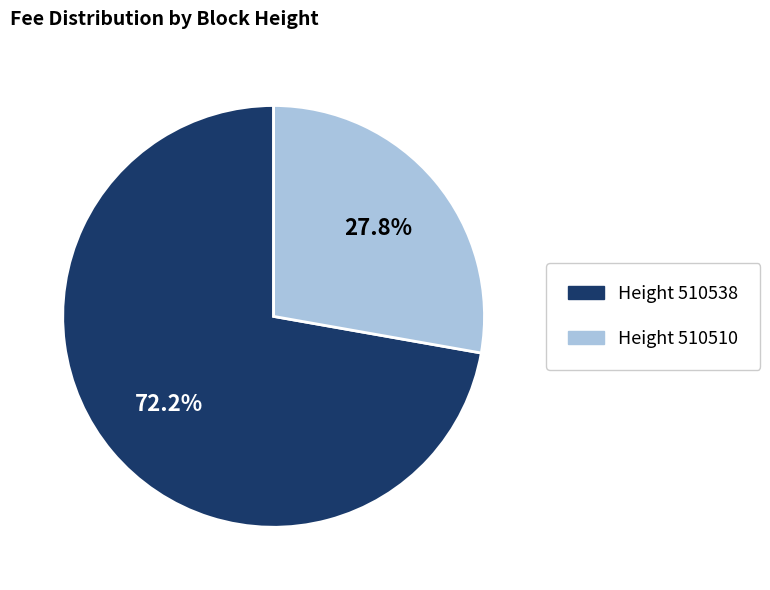

Is there any slice that represents more than half of the pie?

Yes